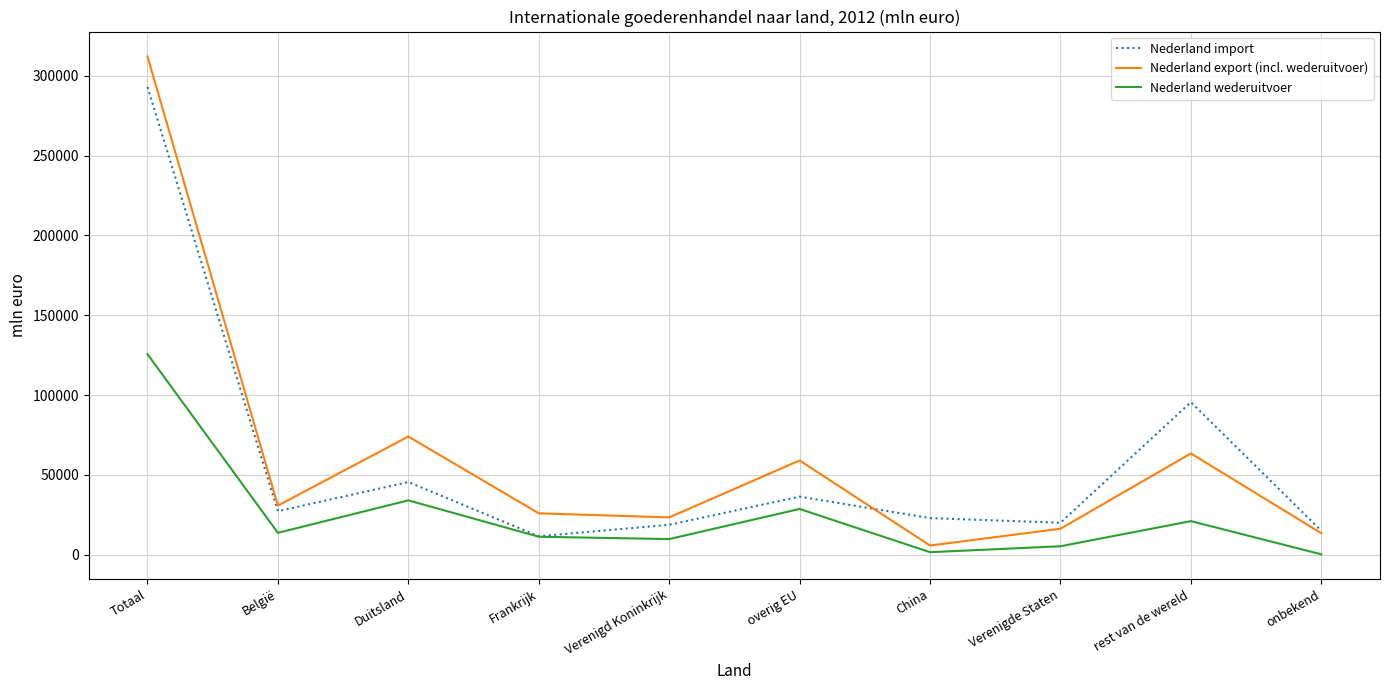

Is it true that Nederland import equals 113133 at Totaal?

False